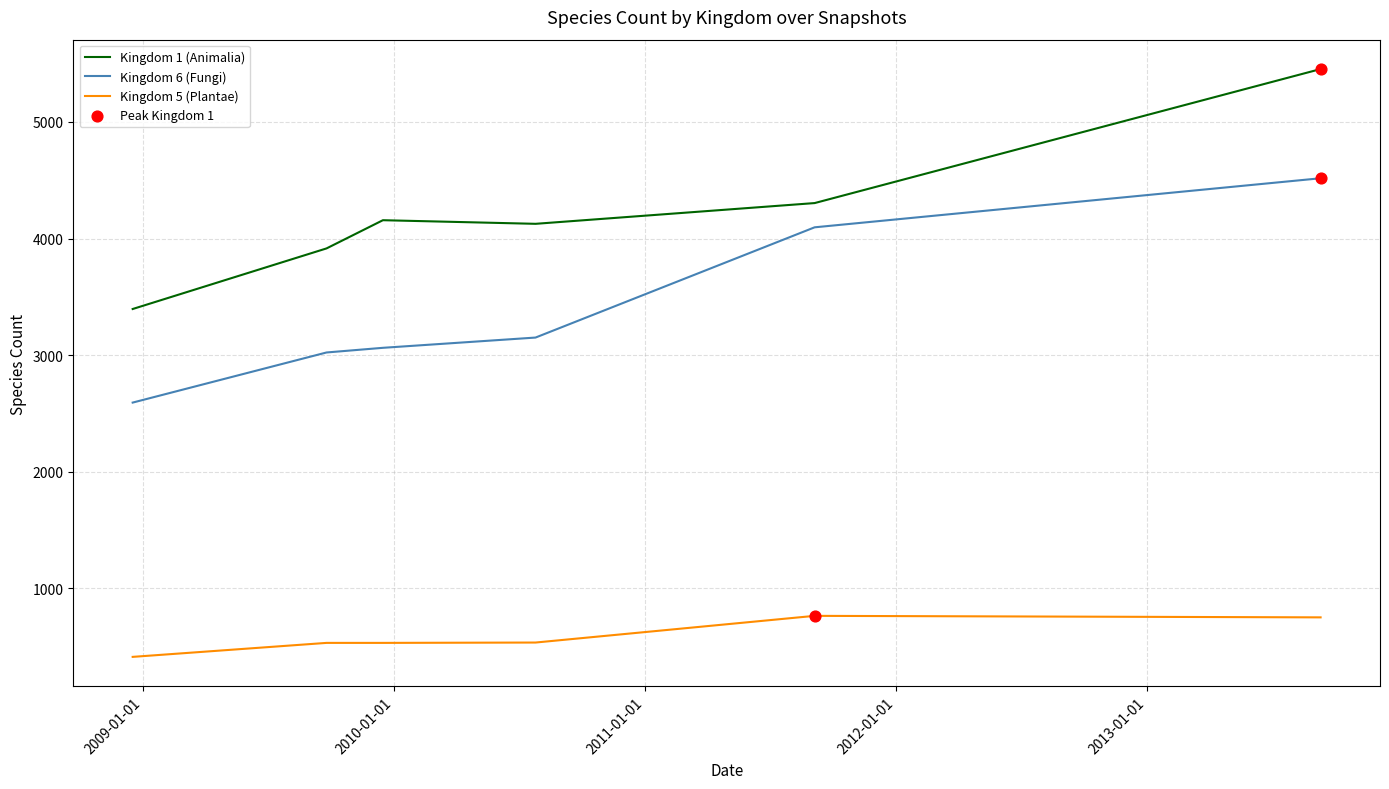

Which series has the largest total across all categories?

Kingdom 1 (Animalia)